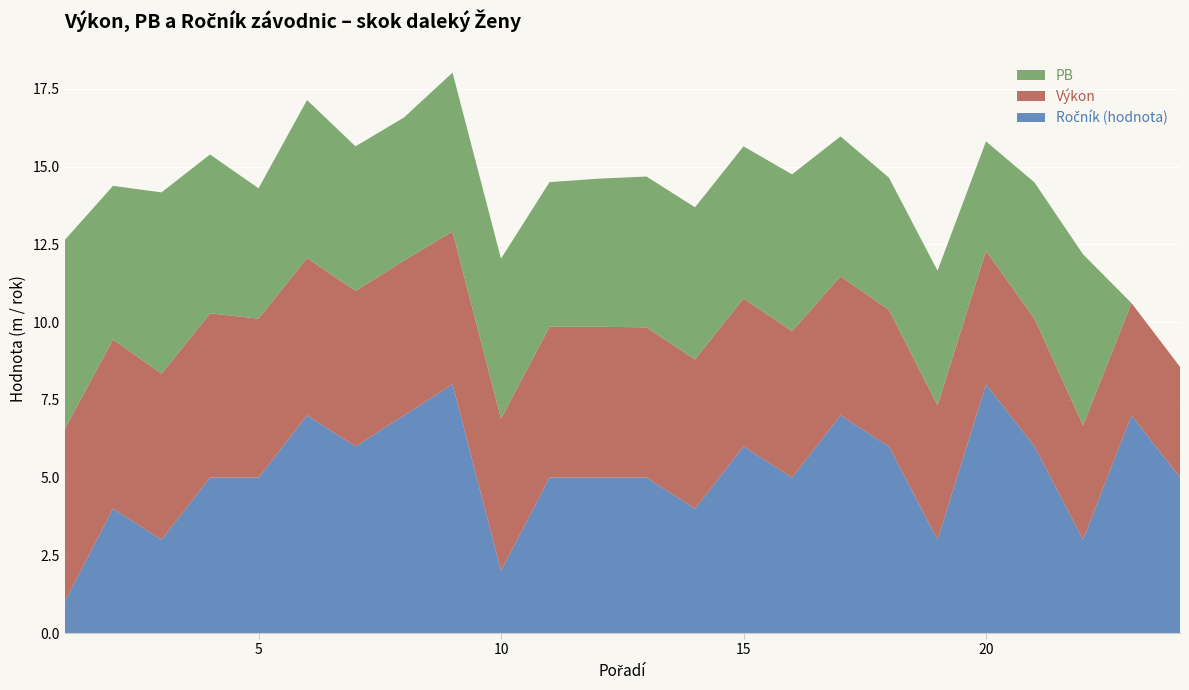

Reading right to left, transcribe all the data shown in this chart.

Výkon: 24=3.6	23=3.6	22=3.7	21=4.1	20=4.3	19=4.3	18=4.4	17=4.5	16=4.7	15=4.8	14=4.8	13=4.8	12=4.8	11=4.8	10=4.9	9=4.9	8=5.0	7=5.0	6=5.1	5=5.1	4=5.3	3=5.3	2=5.4	1=5.5
PB: 24=0.0	23=0.0	22=5.5	21=4.4	20=3.5	19=4.3	18=4.2	17=4.5	16=5.0	15=4.9	14=4.9	13=4.8	12=4.8	11=4.7	10=5.2	9=5.1	8=4.6	7=4.7	6=5.1	5=4.2	4=5.1	3=5.8	2=4.9	1=6.1
Ročník_scaled: 24=5.0	23=7.0	22=3.0	21=6.0	20=8.0	19=3.0	18=6.0	17=7.0	16=5.0	15=6.0	14=4.0	13=5.0	12=5.0	11=5.0	10=2.0	9=8.0	8=7.0	7=6.0	6=7.0	5=5.0	4=5.0	3=3.0	2=4.0	1=1.0